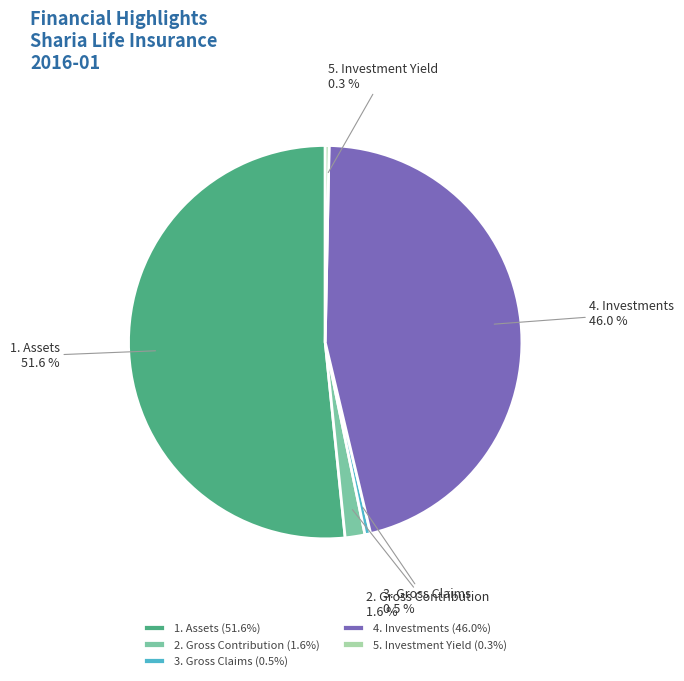

How many segments does this pie chart have?

5